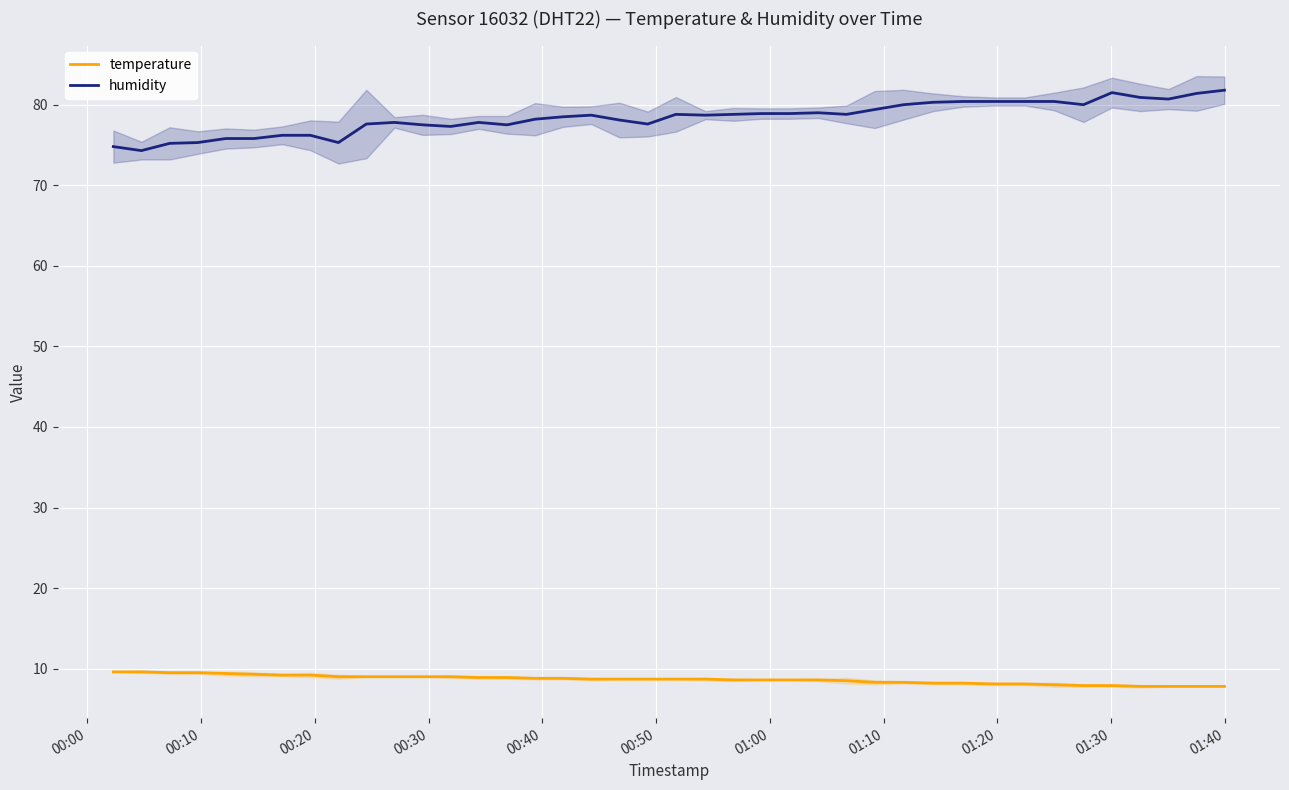

True or false: humidity and temperature cross at least once.

False